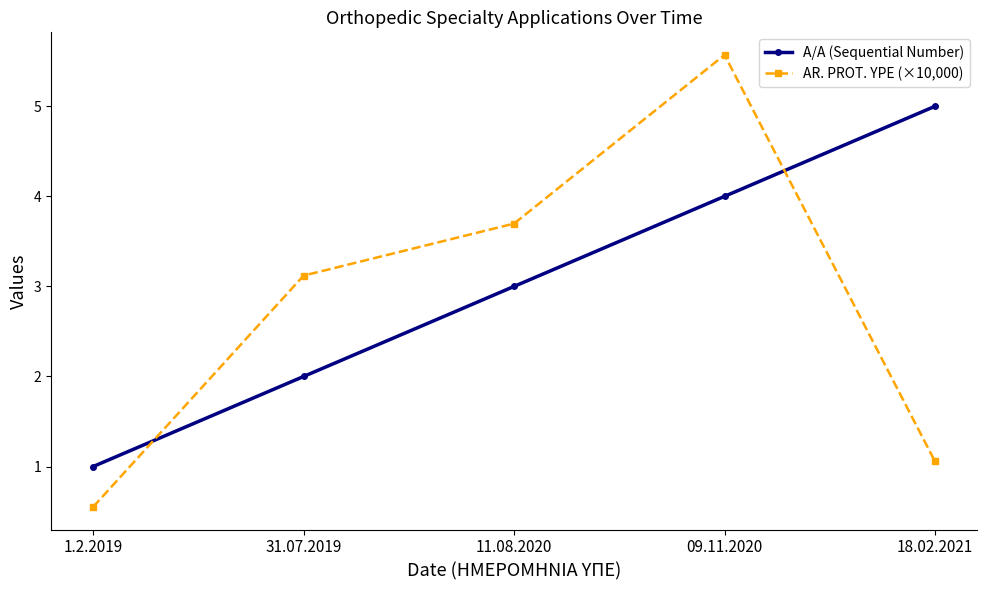

At which label does A/A (Sequential Number) reach its peak?

18.02.2021